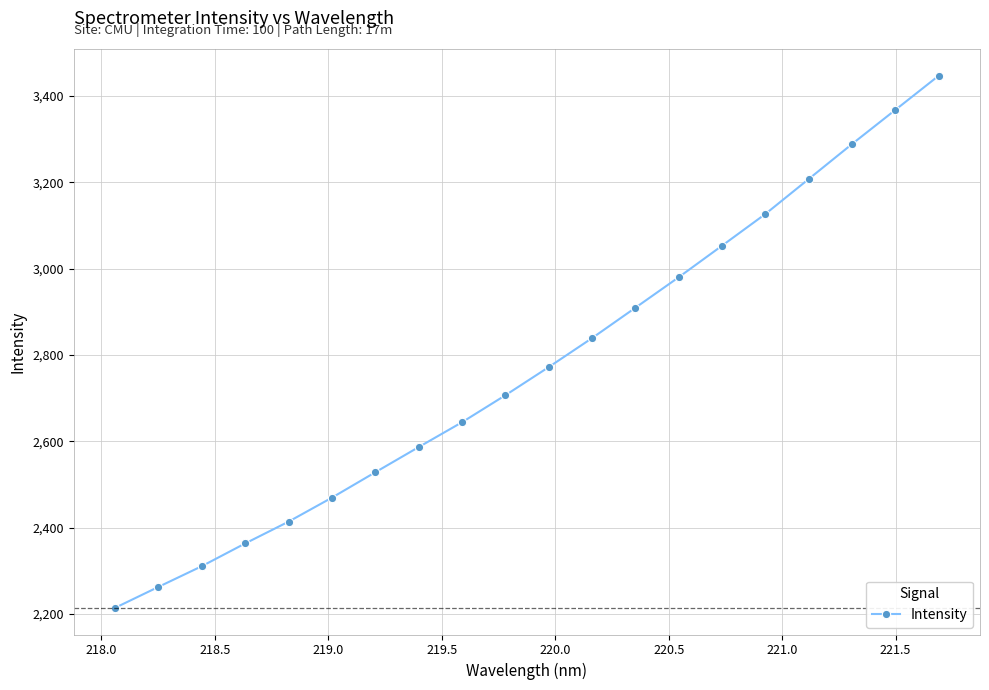

What is the greatest value displayed?

3447.2